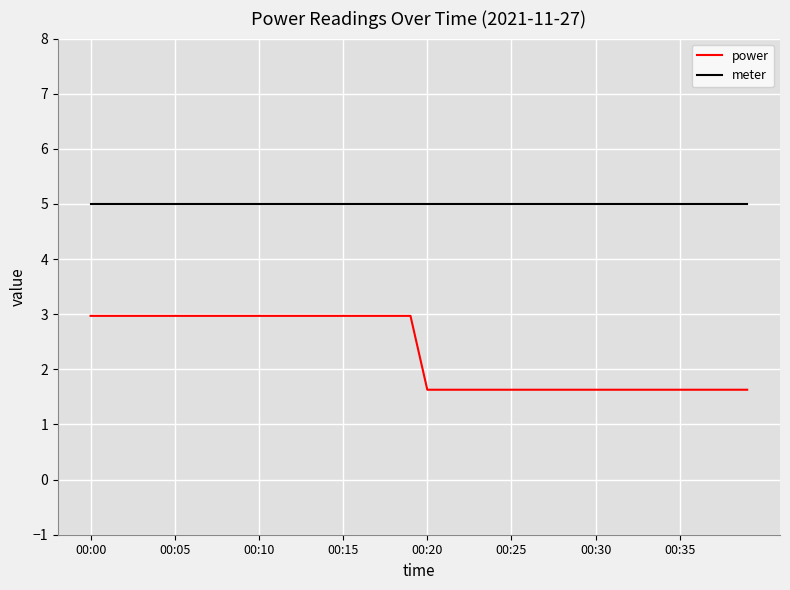

Which series has the largest range (max minus min)?

power